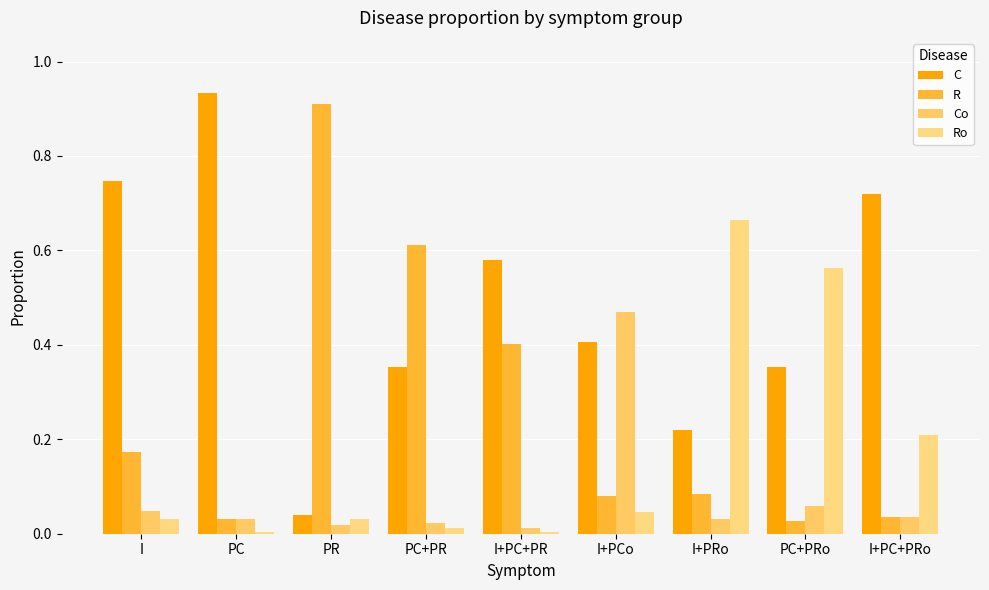

What is the average value of the Ro series?

0.2